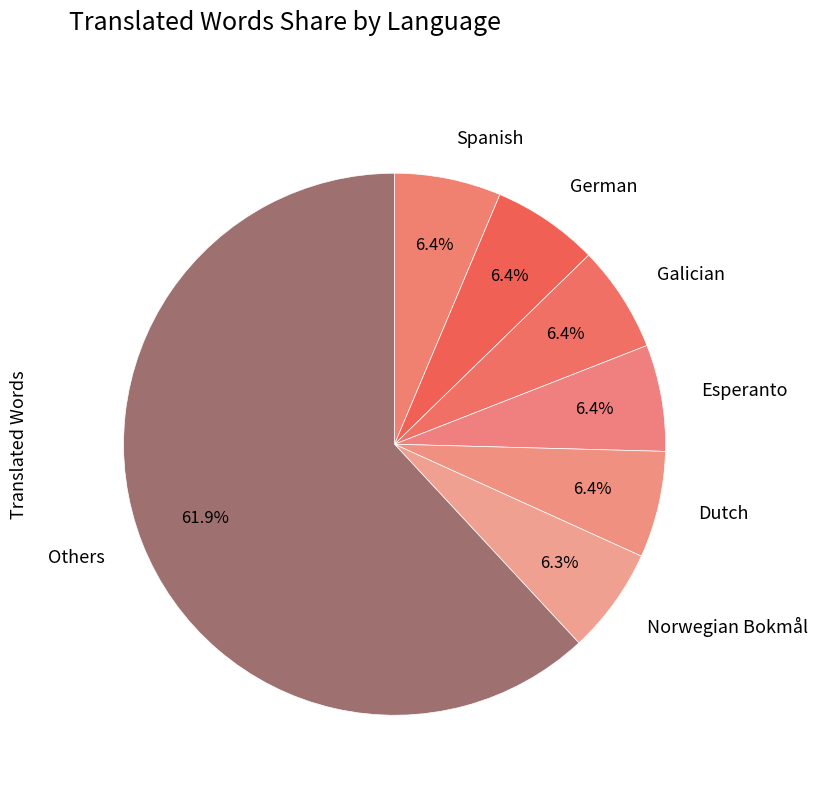

Approximately how many times larger is the value at Esperanto compared to German?

1.0